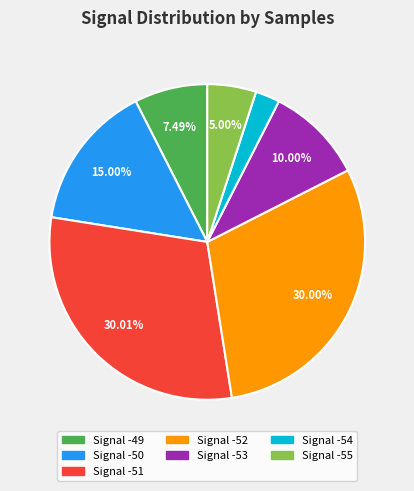

Which has a higher value, Signal -52 or Signal -49?

Signal -52